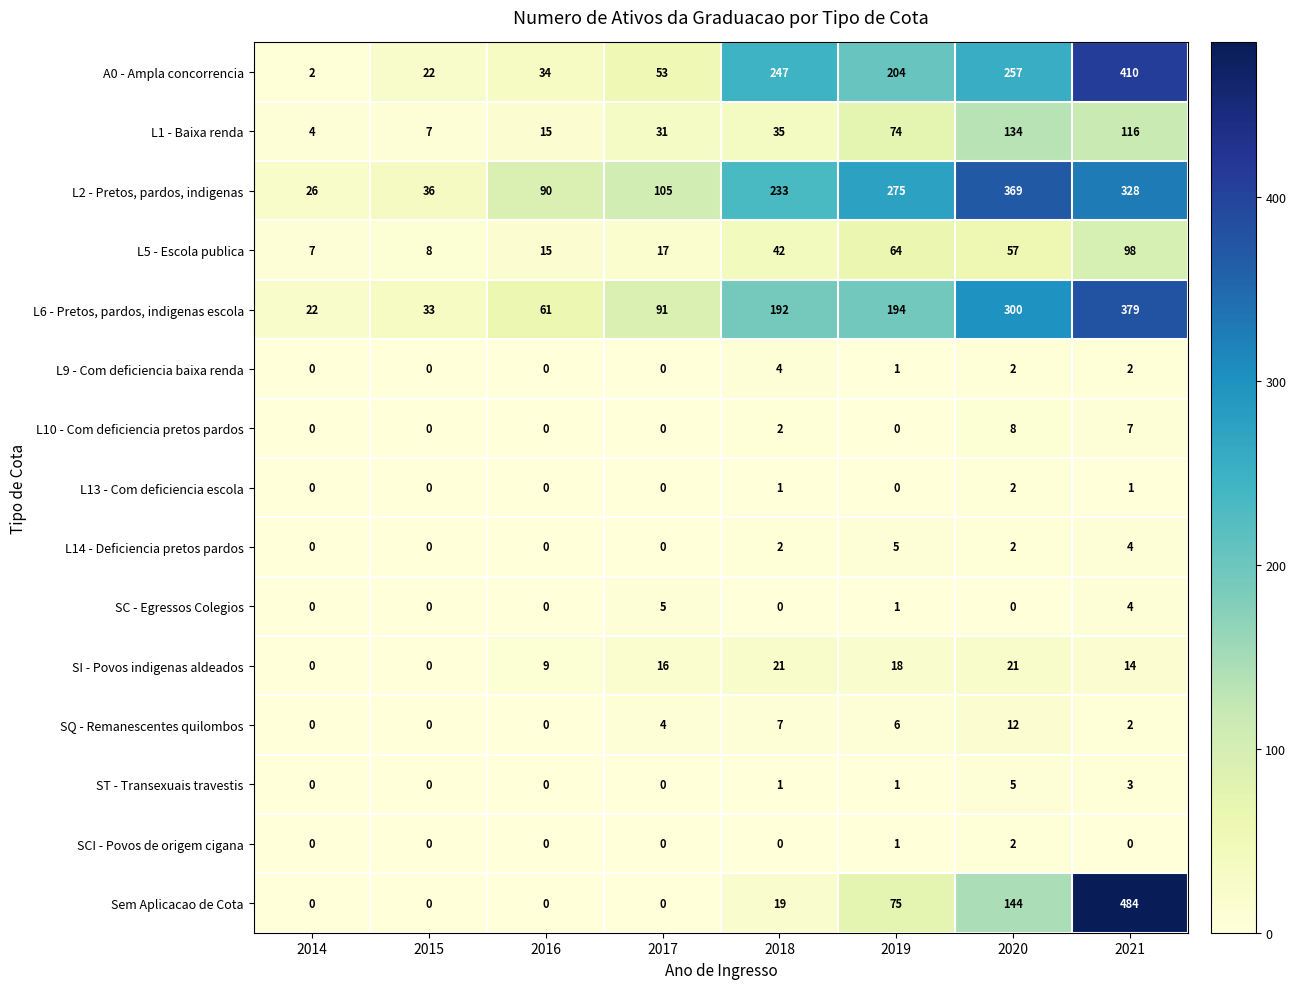

Which label corresponds to the largest value in the chart?

2021